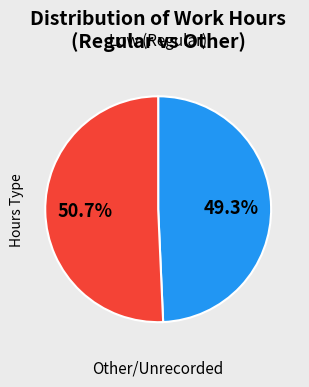

How many segments does this pie chart have?

2